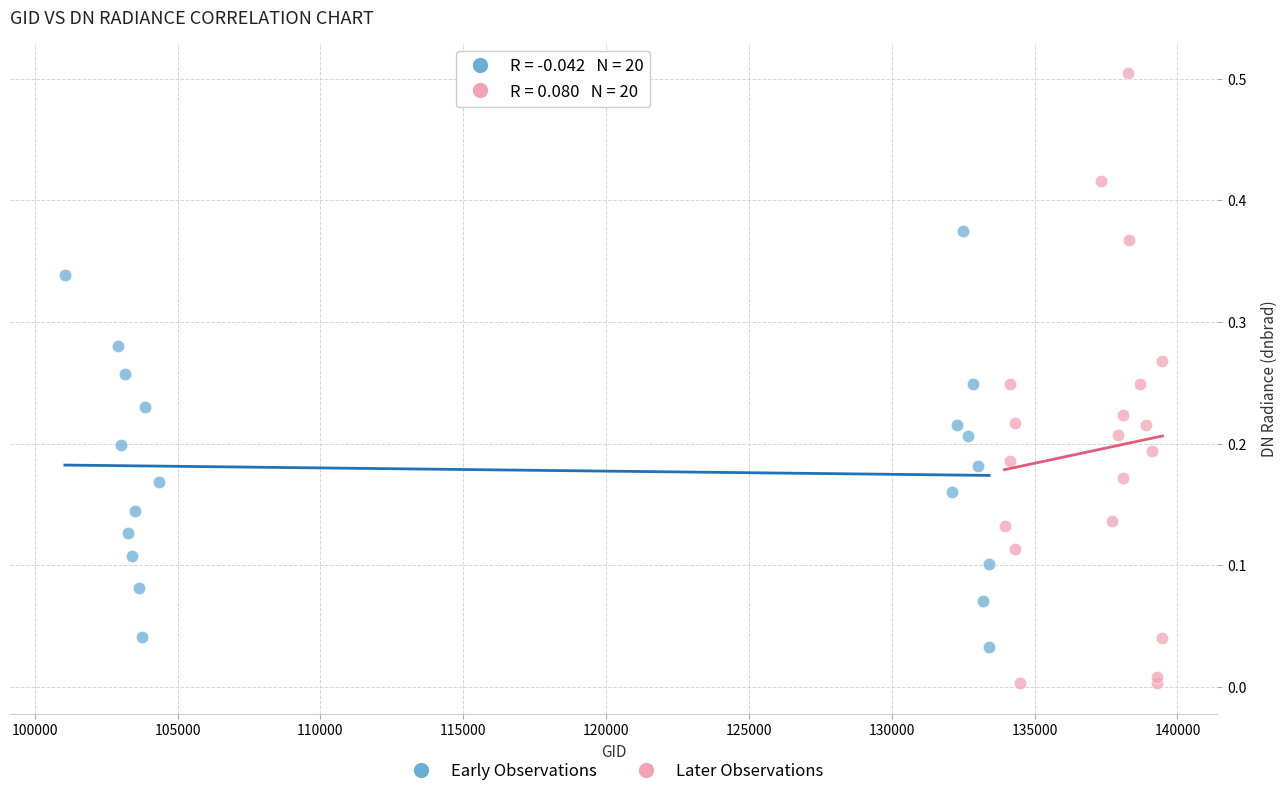

Which series reaches the maximum Y coordinate?

Later Observations